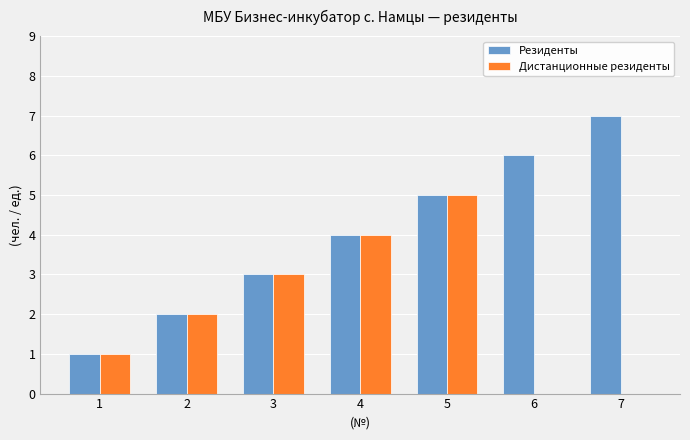

What are all the series names shown in the legend?

Резиденты, Дистанционные резиденты